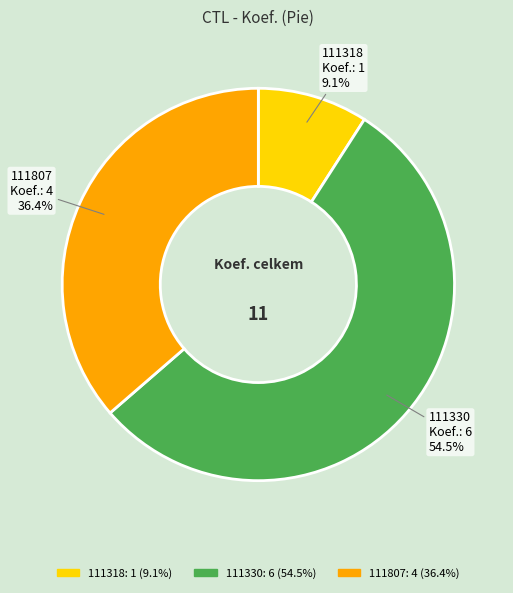

To the nearest percent, what portion does 111807 represent?

36%